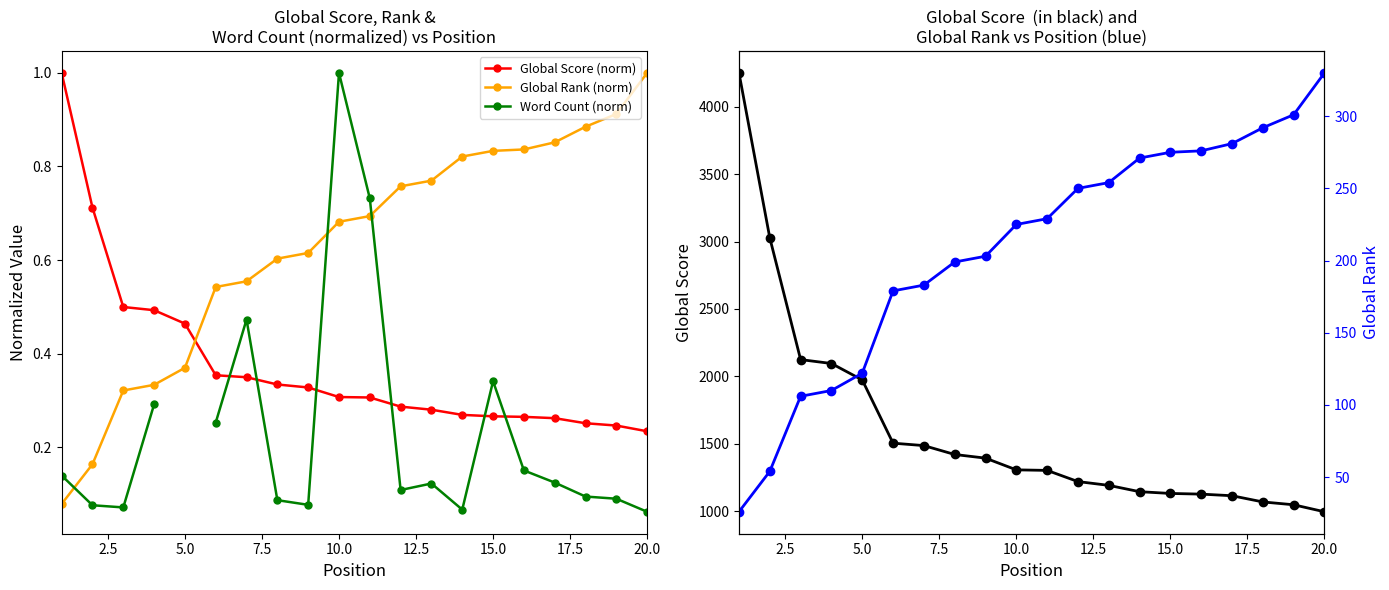

How many intersections are there between Global Rank (norm) and Global Score (norm)?

1